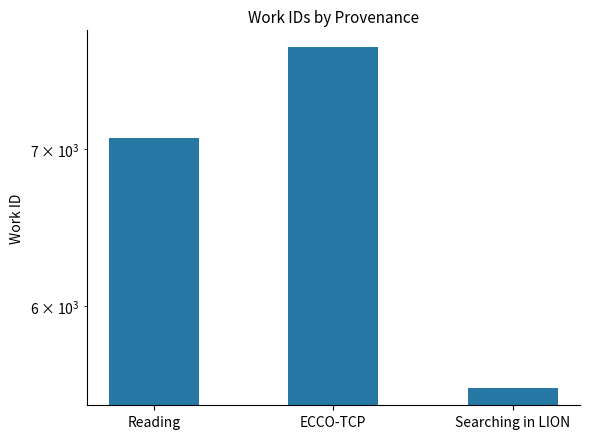

The chart shows a value of 5535 at Searching in LION. True or false?

True